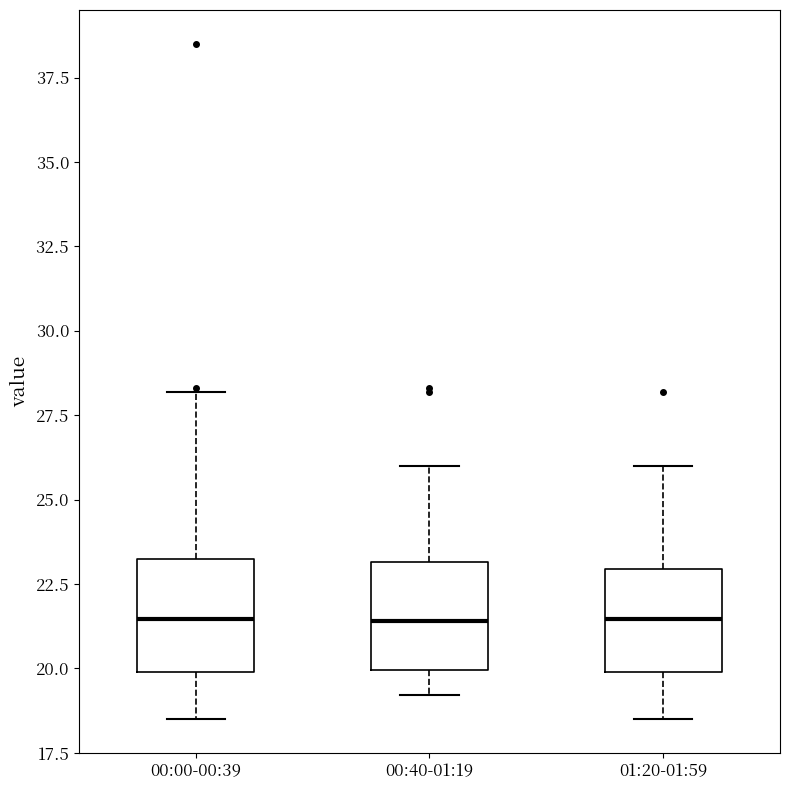

Where does the lower whisker of the box for 00:40-01:19 end on the y-axis? The values are not printed on the chart, so give them approximately, as read against the axis.

19.0